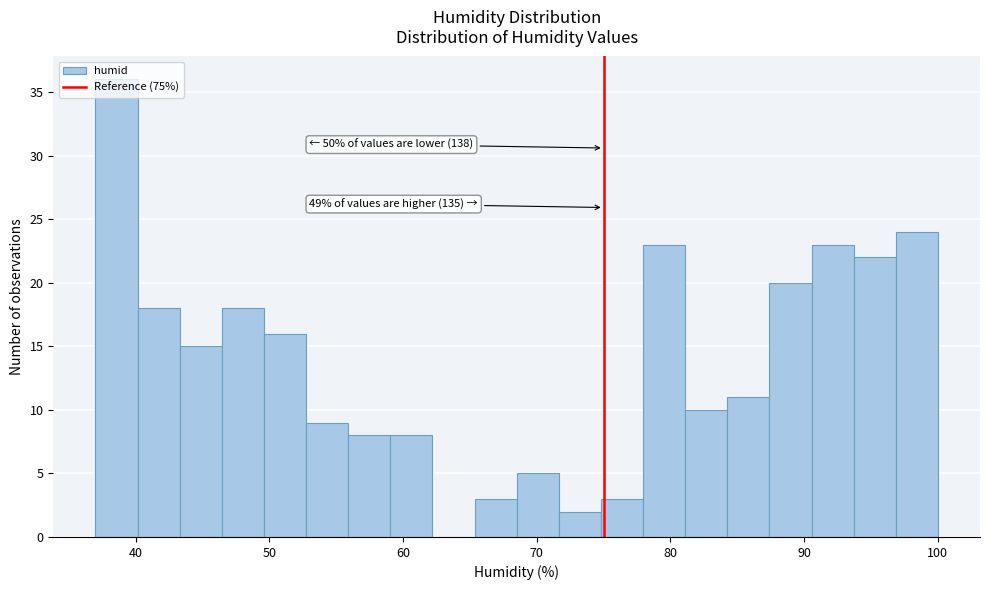

Around what value on the x-axis is the tallest bar? Give the approximate position of its centre, as read against the axis.

39